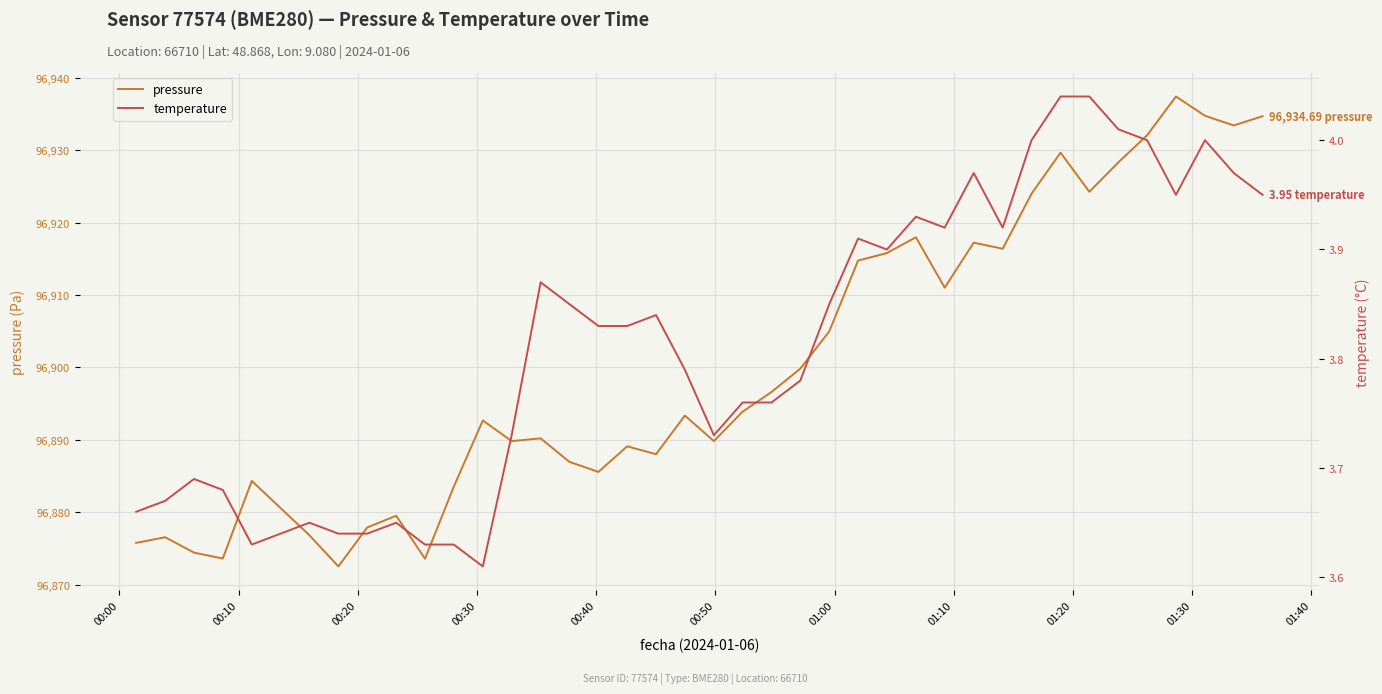

How many categories are shown in the chart?

40